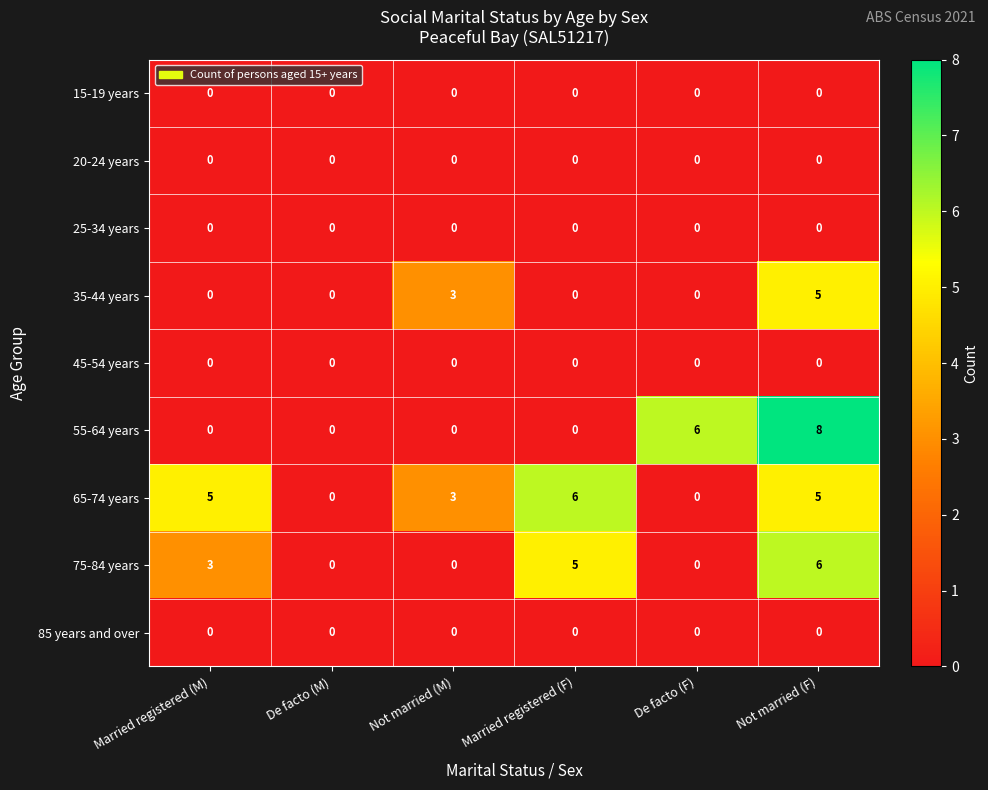

Which series has the widest spread of values?

55-64 years